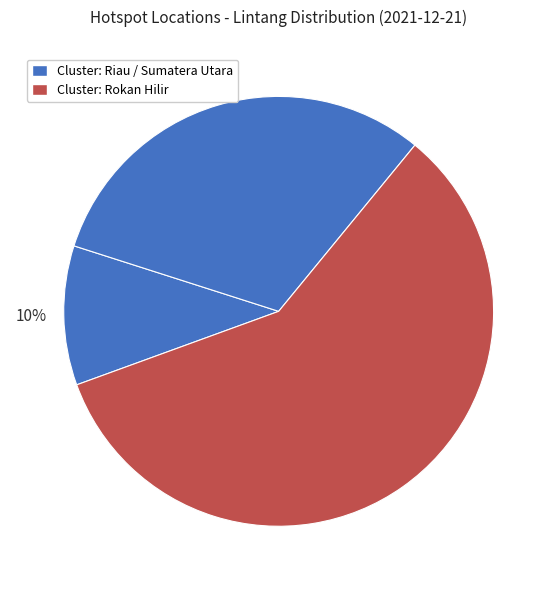

Count the number of slices in the pie.

3